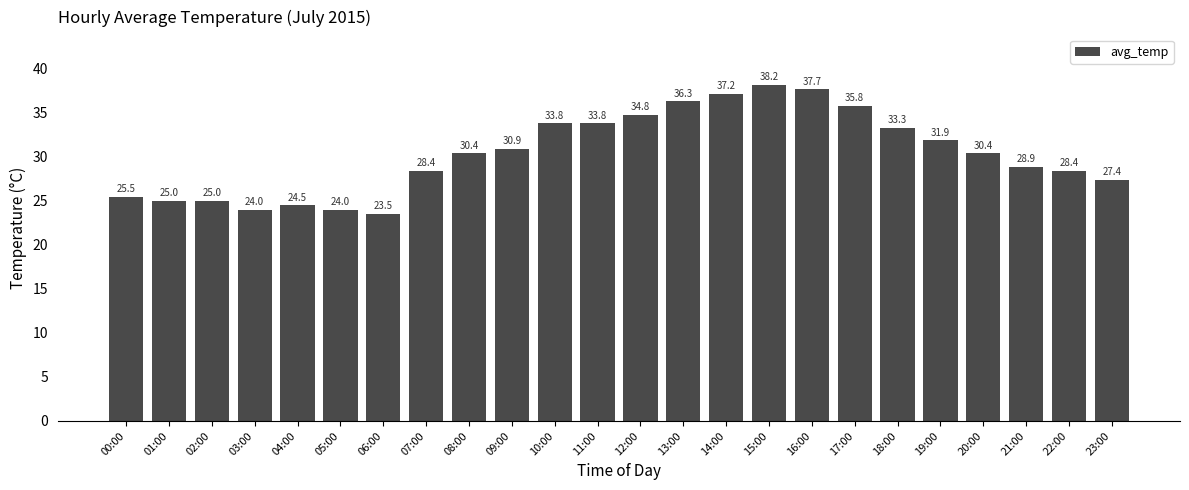

What is the value of the 24th bar from the left?

27.4